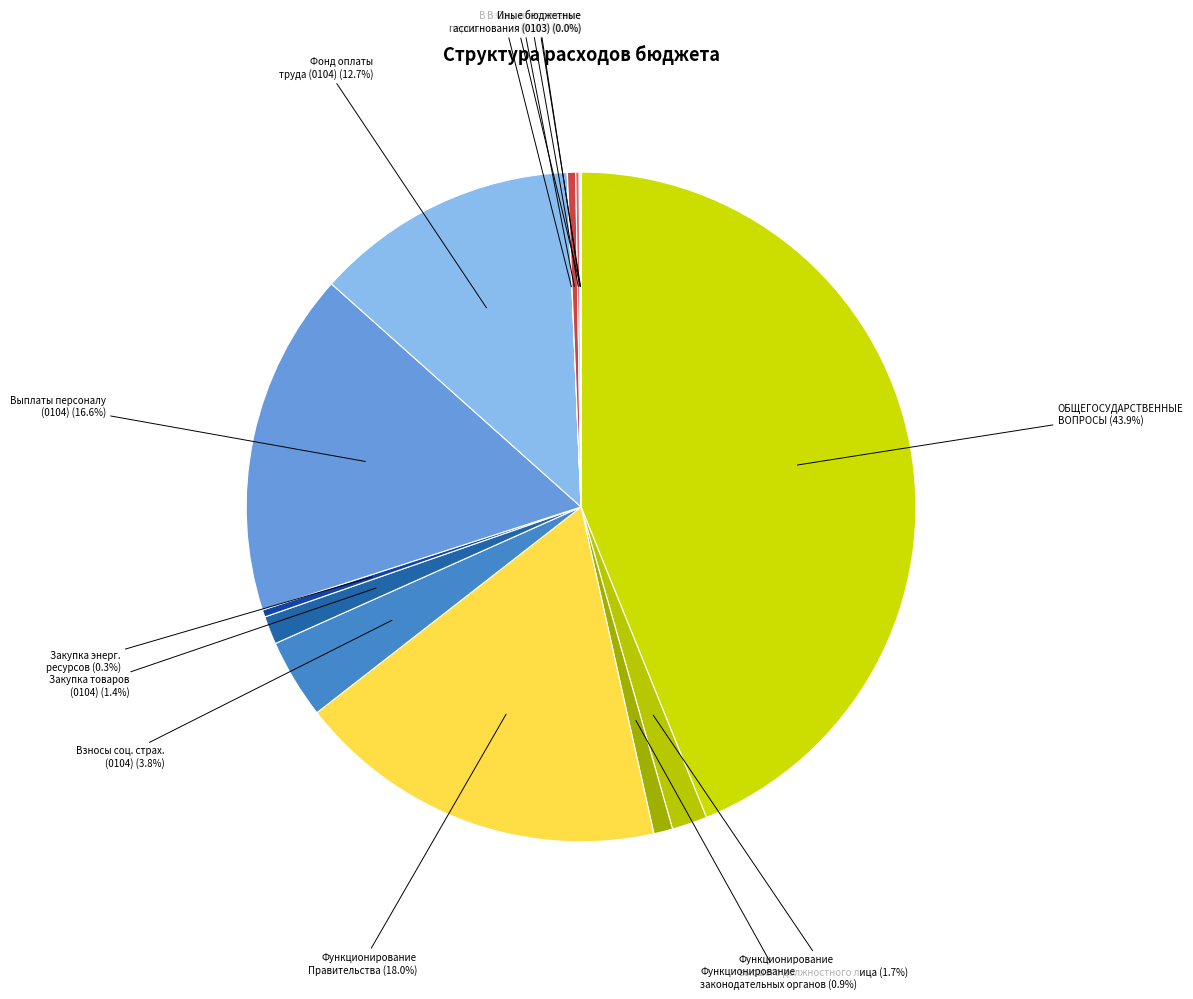

To the nearest percent, what is the average slice percentage?

7%